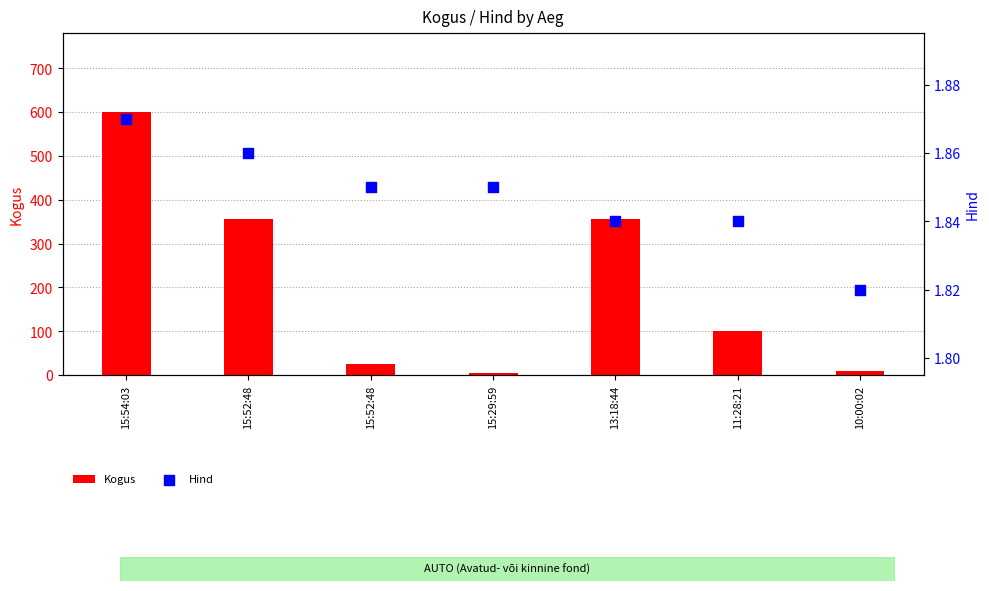

Is the value of Hind at 15:54:03 greater than the value of Kogus at 11:28:21?

No